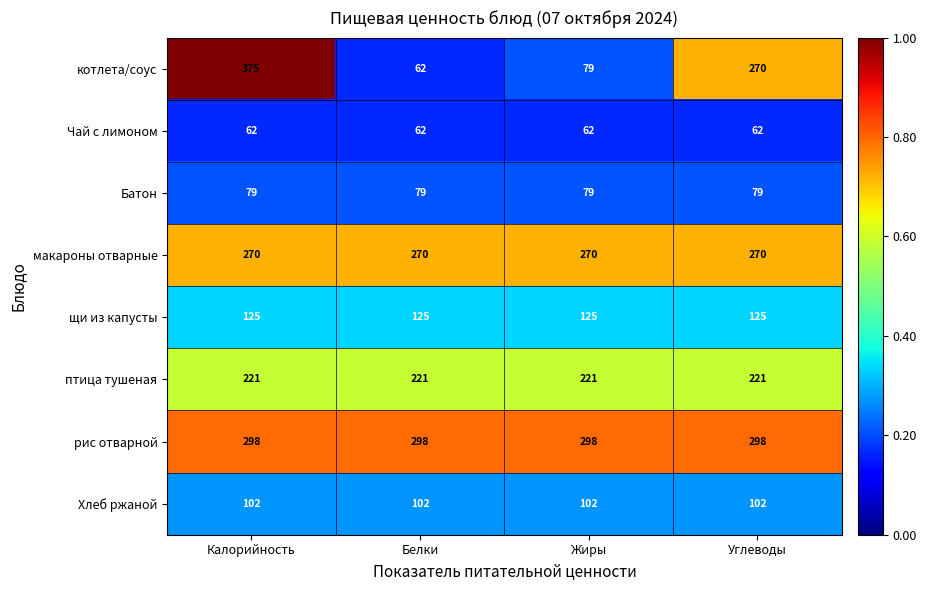

What value does the Батон series have at Углеводы?

79